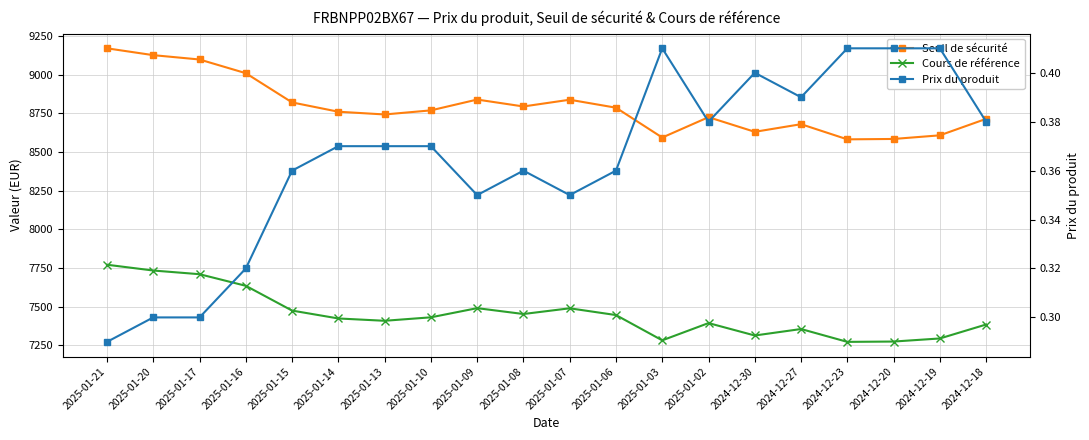

Reading right to left, what are all the values shown in this chart?

Seuil de sécurité: 2024-12-18=8713.9	2024-12-19=8607.4	2024-12-20=8583.9	2024-12-23=8581.3	2024-12-27=8679.3	2024-12-30=8630.0	2025-01-02=8724.6	2025-01-03=8593.0	2025-01-06=8785.9	2025-01-07=8837.4	2025-01-08=8793.9	2025-01-09=8838.5	2025-01-10=8768.6	2025-01-13=8742.2	2025-01-14=8759.9	2025-01-15=8820.0	2025-01-16=9009.0	2025-01-17=9097.5	2025-01-20=9125.5	2025-01-21=9169.7
Cours de référence: 2024-12-18=7384.6	2024-12-19=7294.4	2024-12-20=7274.5	2024-12-23=7272.3	2024-12-27=7355.4	2024-12-30=7313.6	2025-01-02=7393.8	2025-01-03=7282.2	2025-01-06=7445.7	2025-01-07=7489.4	2025-01-08=7452.4	2025-01-09=7490.3	2025-01-10=7431.0	2025-01-13=7408.6	2025-01-14=7423.7	2025-01-15=7474.6	2025-01-16=7634.7	2025-01-17=7709.8	2025-01-20=7733.5	2025-01-21=7770.9
Prix du produit: 2024-12-18=0.4	2024-12-19=0.4	2024-12-20=0.4	2024-12-23=0.4	2024-12-27=0.4	2024-12-30=0.4	2025-01-02=0.4	2025-01-03=0.4	2025-01-06=0.4	2025-01-07=0.3	2025-01-08=0.4	2025-01-09=0.3	2025-01-10=0.4	2025-01-13=0.4	2025-01-14=0.4	2025-01-15=0.4	2025-01-16=0.3	2025-01-17=0.3	2025-01-20=0.3	2025-01-21=0.3